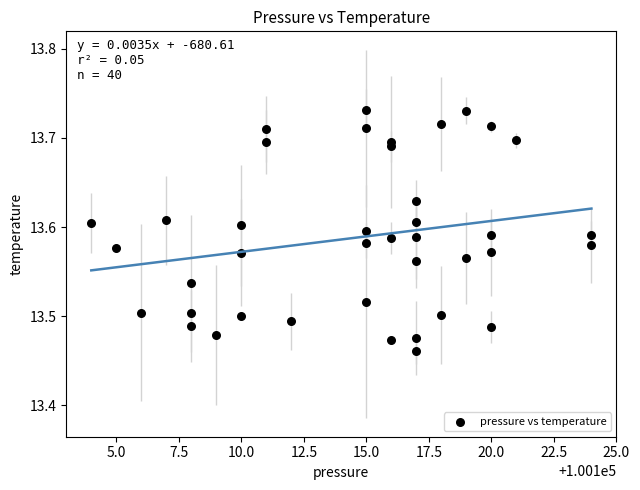

What is the range of X values (max minus min)?

20.0